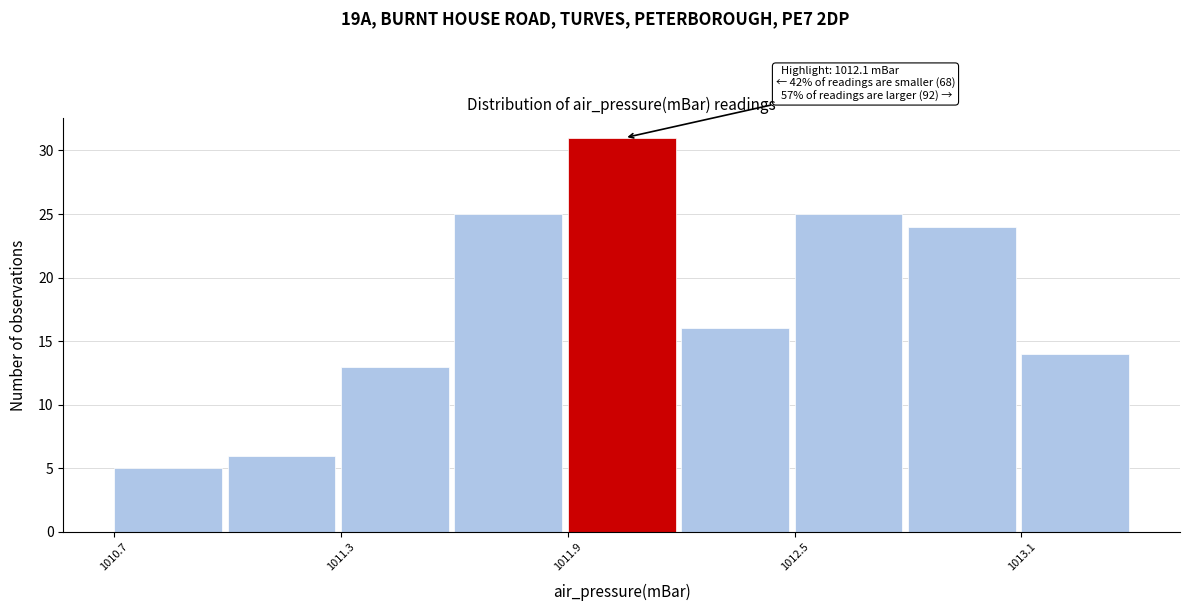

Around what value on the x-axis is the tallest bar? Give the approximate position of its centre, as read against the axis.

1012.0